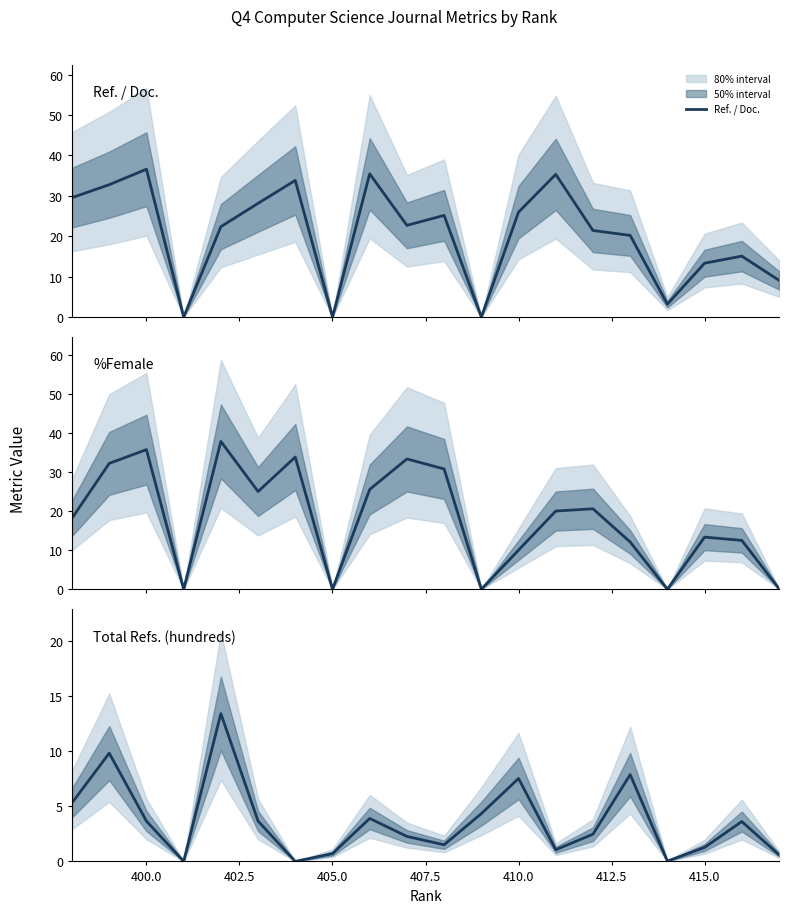

How many data points in %Female are above 20?

9